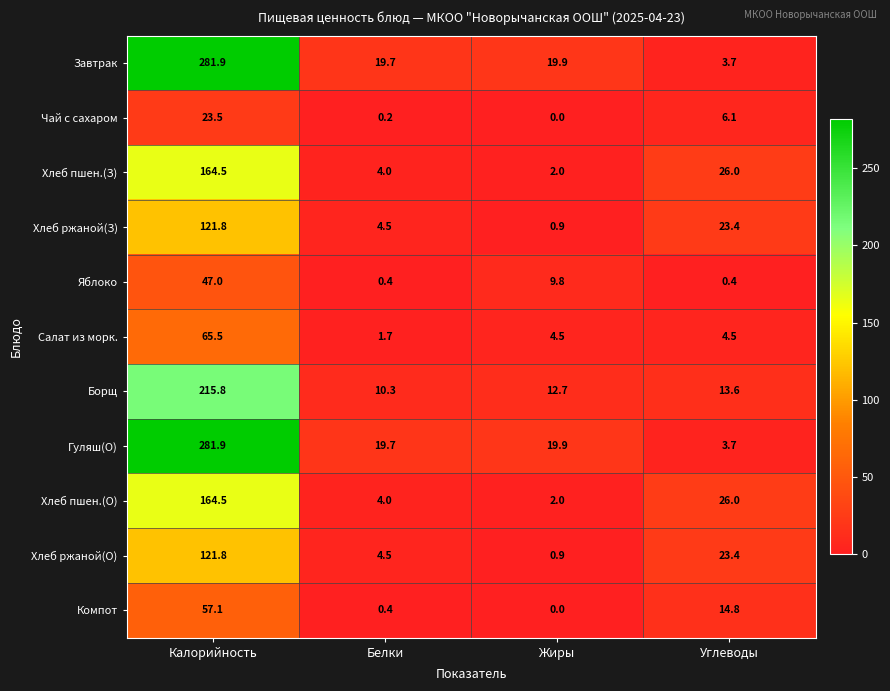

The value of Хлеб пшен.(О) at Белки is 2.5. True or false?

False